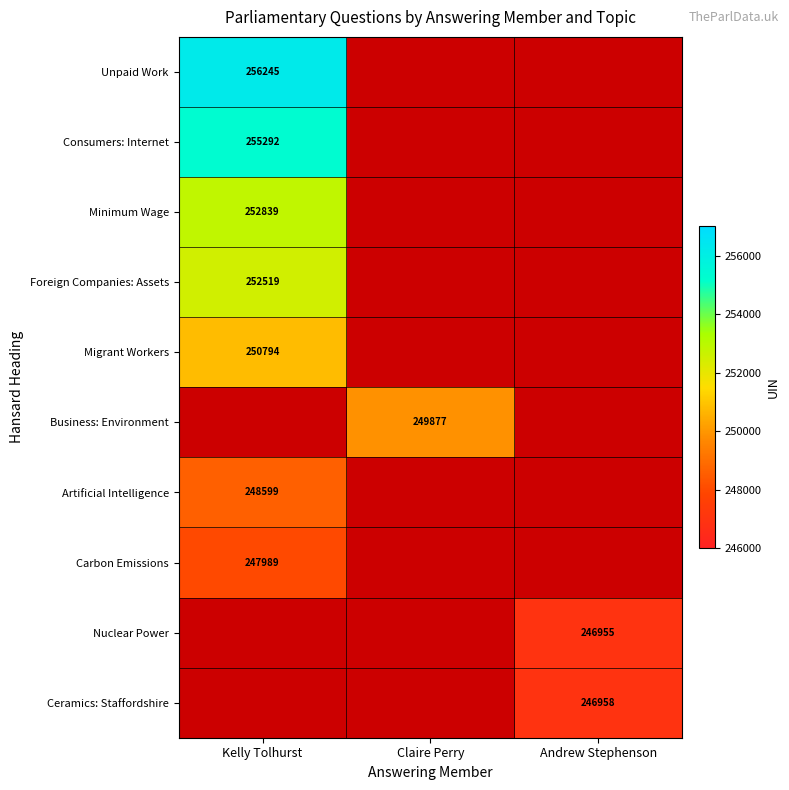

At how many categories does at least one series exceed 255384?

1